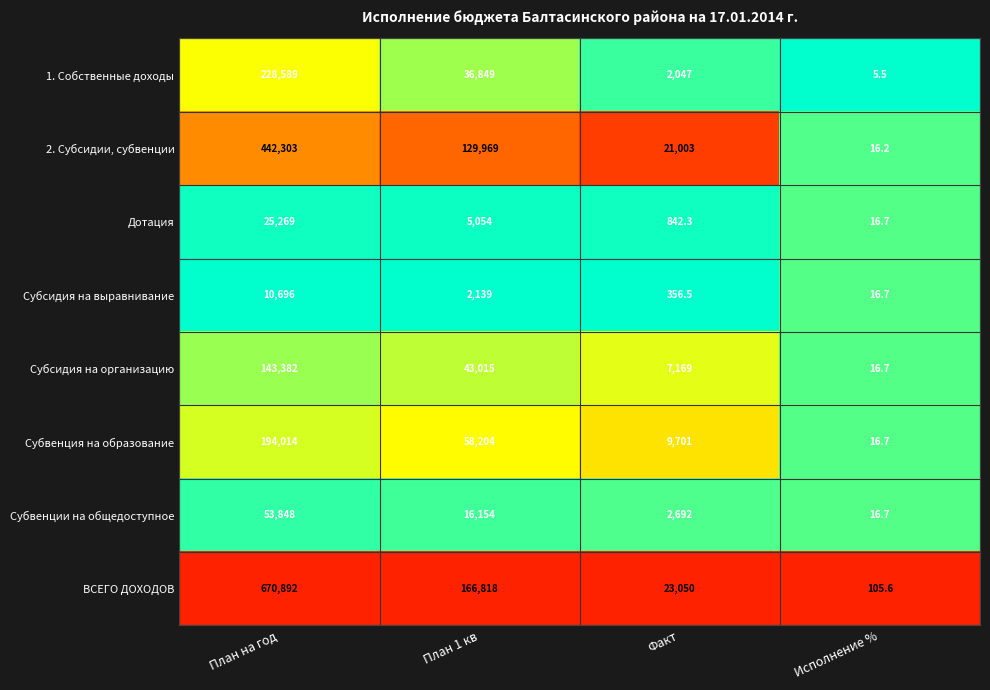

Which series has the largest range (max minus min)?

ВСЕГО ДОХОДОВ